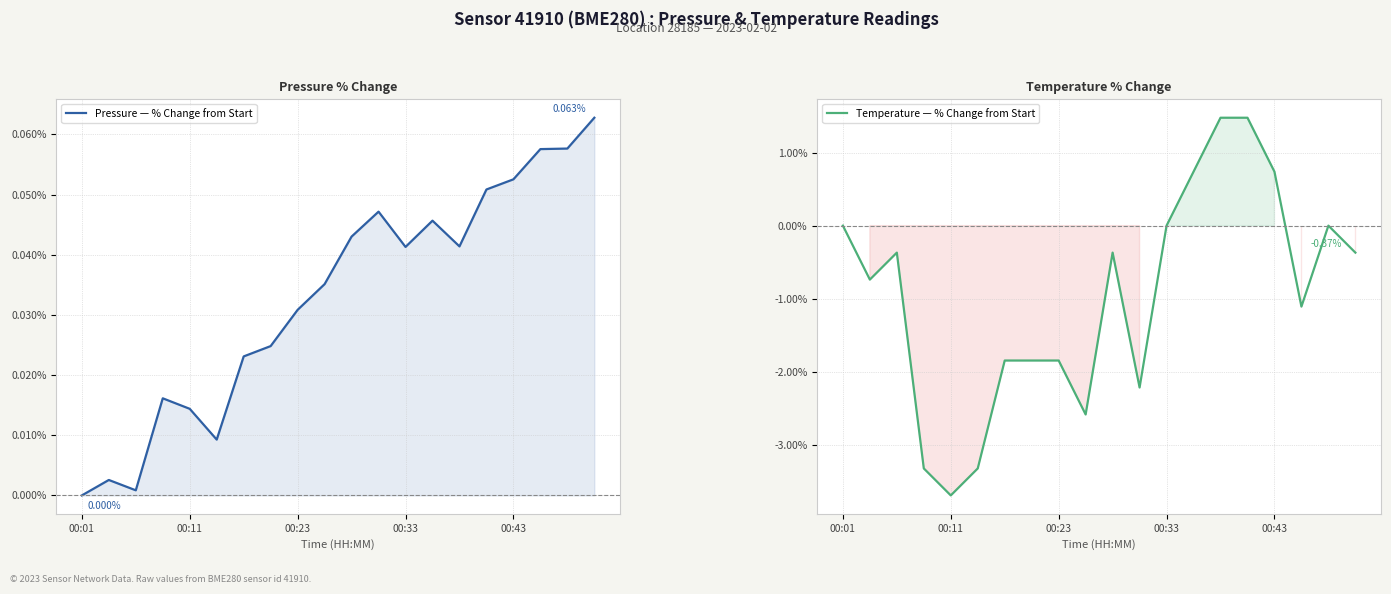

Where do Pressure — % Change from Start and Temperature — % Change from Start first cross each other?

12 and 13